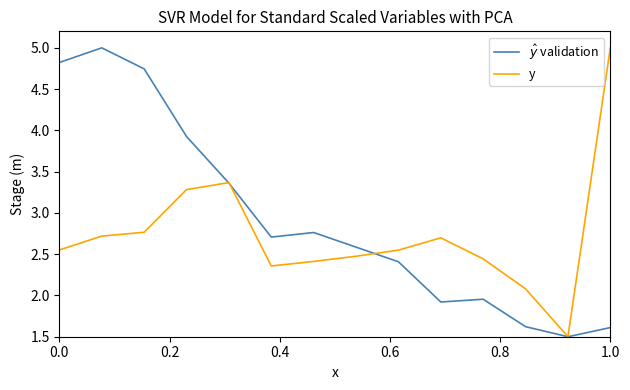

What is the maximum value shown in the chart?

5.0